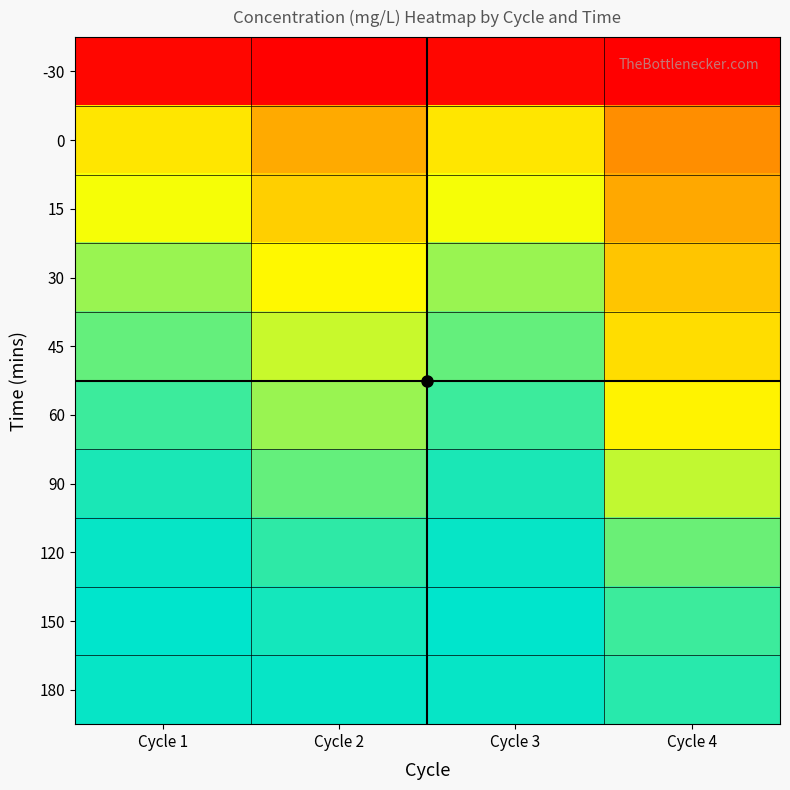

What is the total value across all series at Cycle 1?

8.7